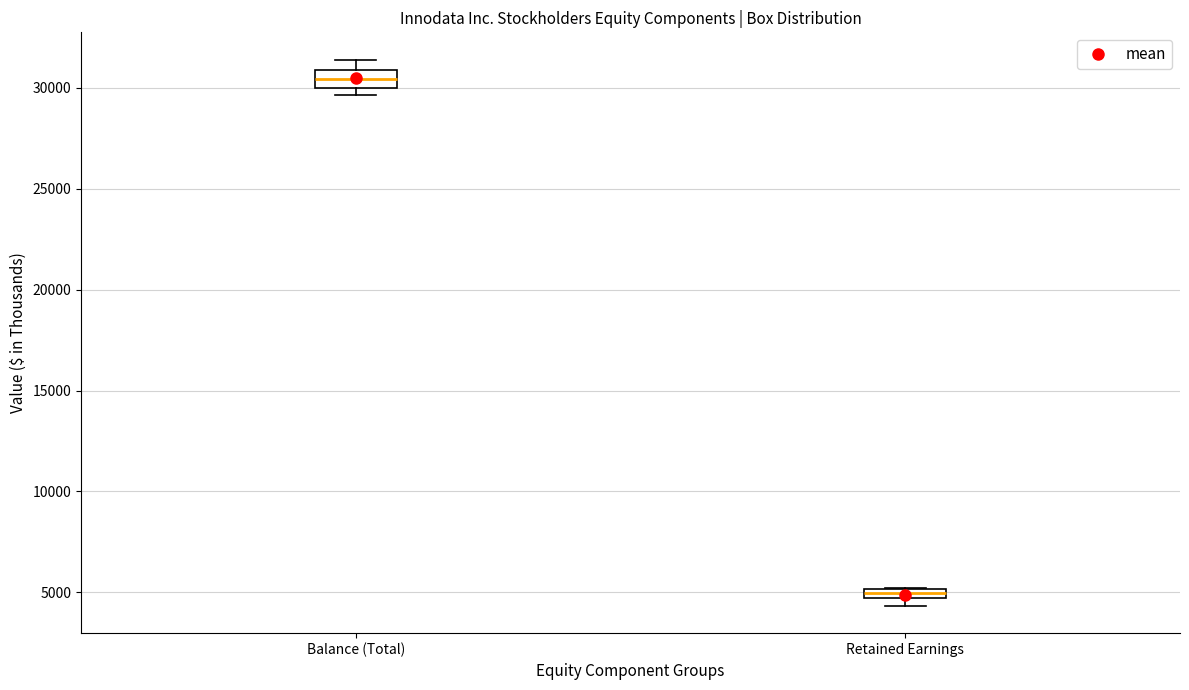

Where is the upper edge of the box for Retained Earnings on the y-axis? The values are not printed on the chart, so give them approximately, as read against the axis.

5000